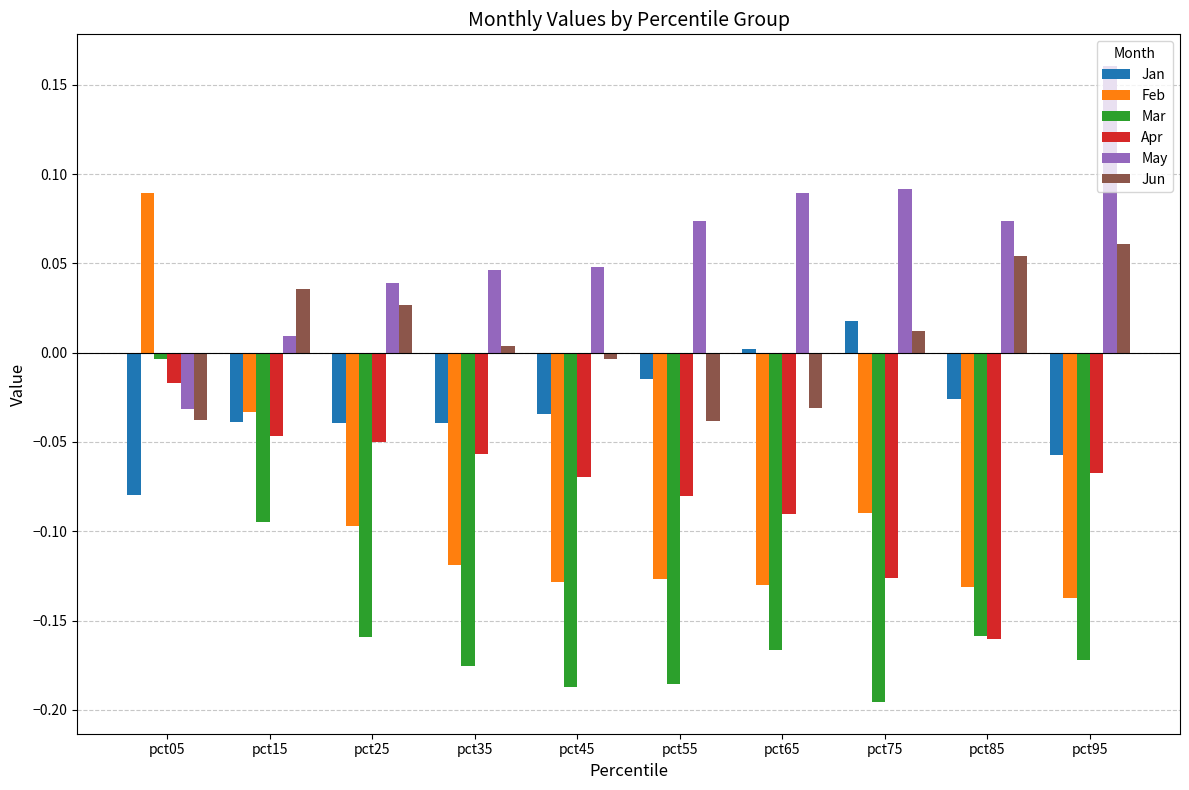

Is the value of Feb at pct15 greater than the value of Jan at pct25?

Yes